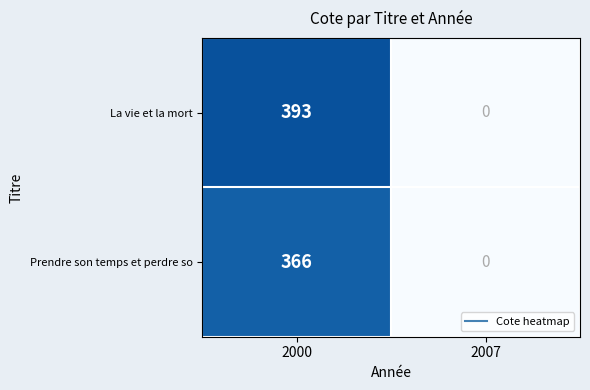

Which series has the largest total across all categories?

La vie et la mort